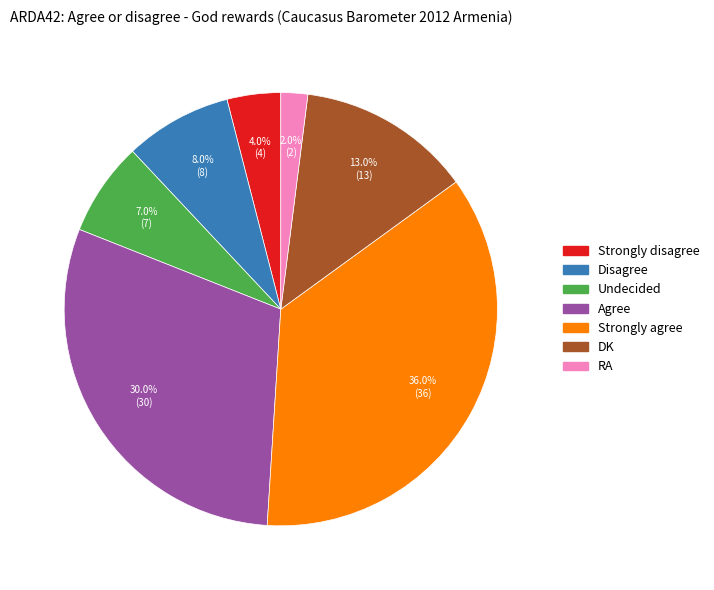

Count the number of slices in the pie.

7